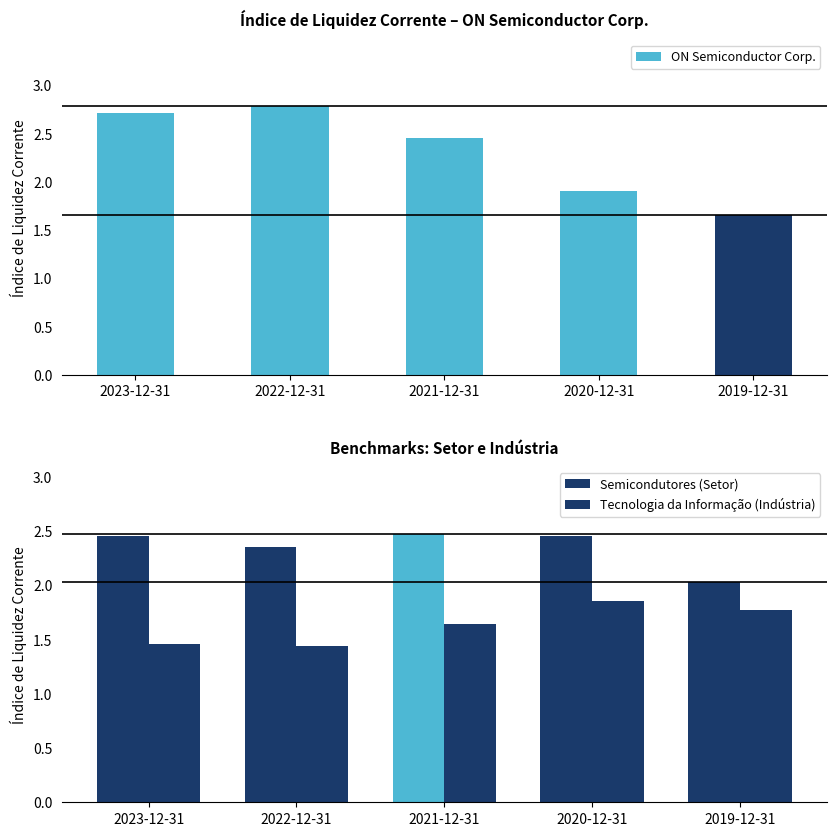

At how many categories does at least one series exceed 2?

5